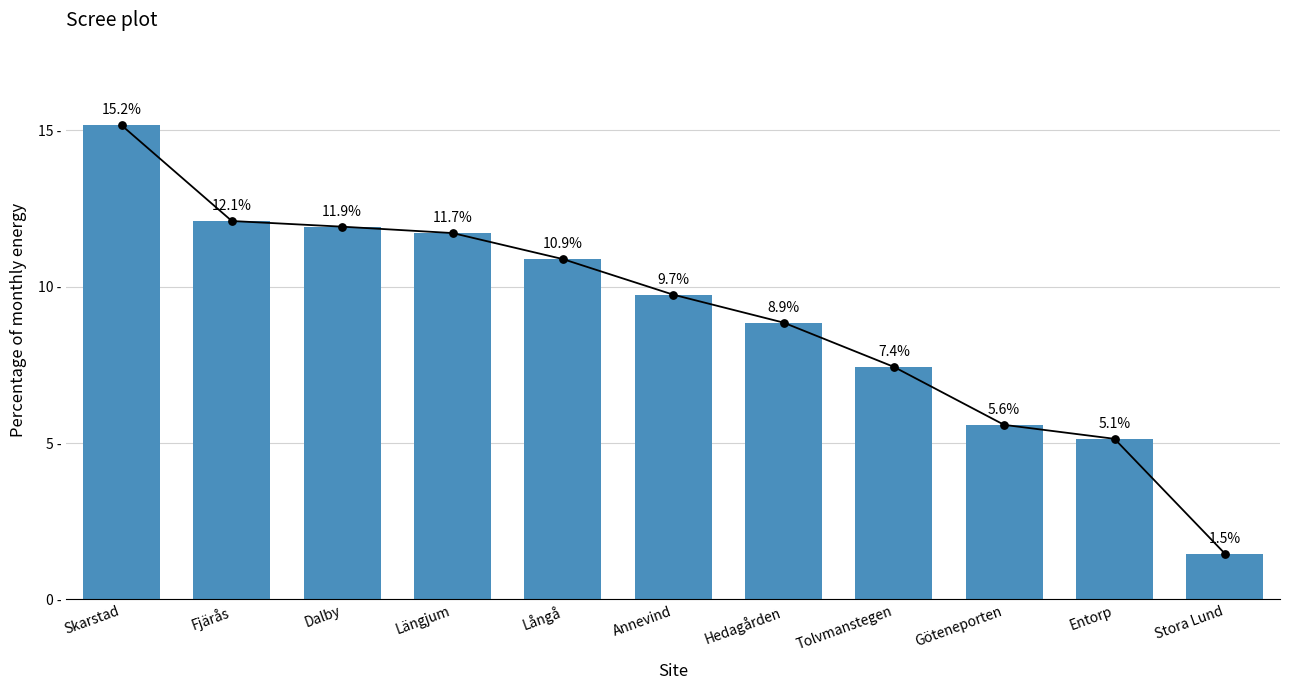

Approximately how many times larger is the value at Annevind compared to Skarstad?

0.6